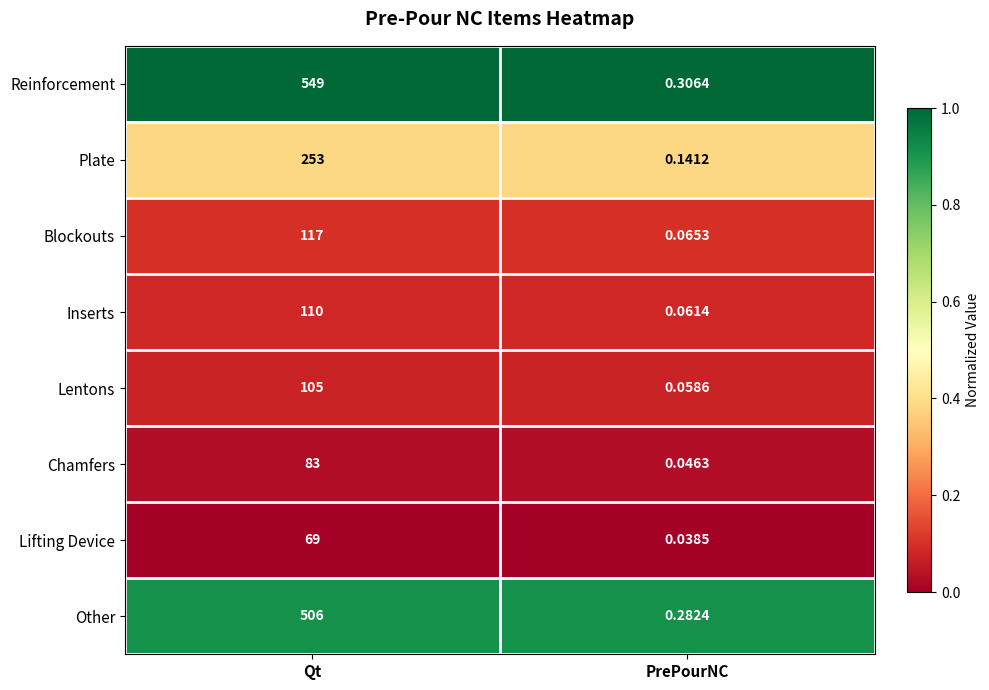

Where is Other nearest to the value 253?

PrePourNC